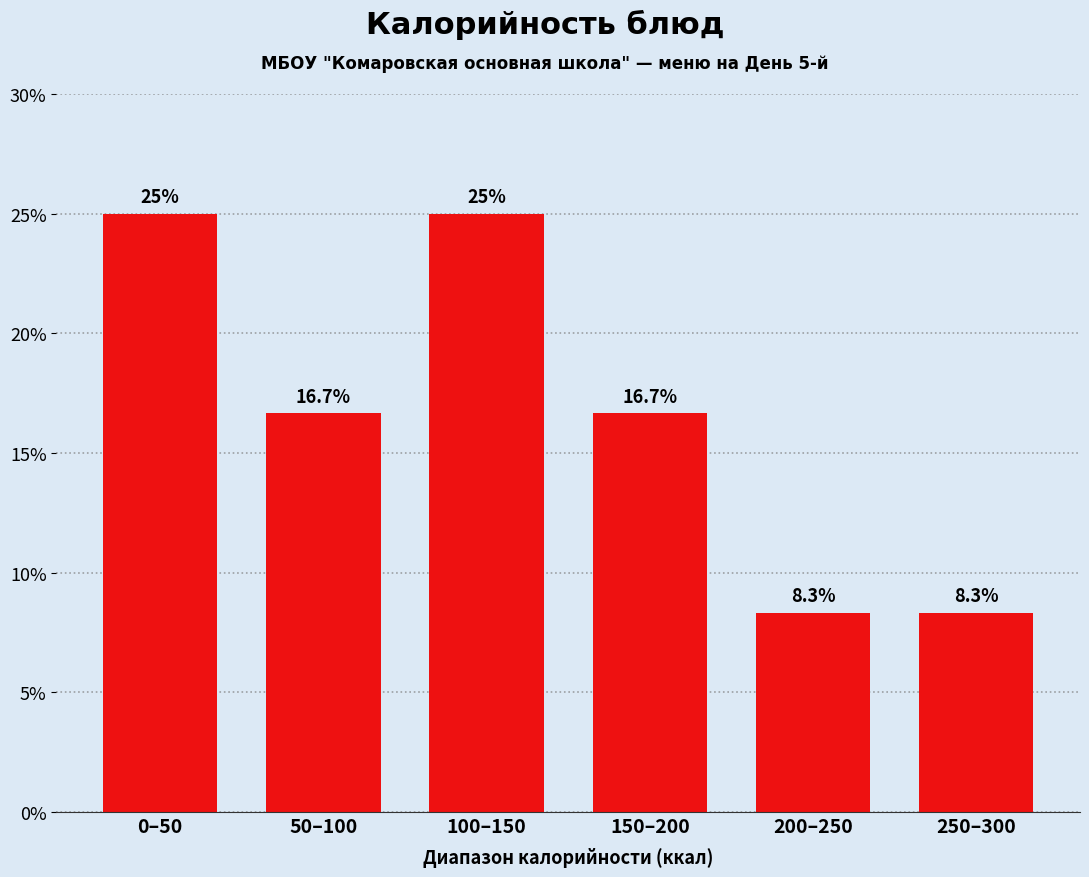

Reading left to right, extract all data points from this chart.

0–50=25.0	50–100=16.7	100–150=25.0	150–200=16.7	200–250=8.3	250–300=8.3